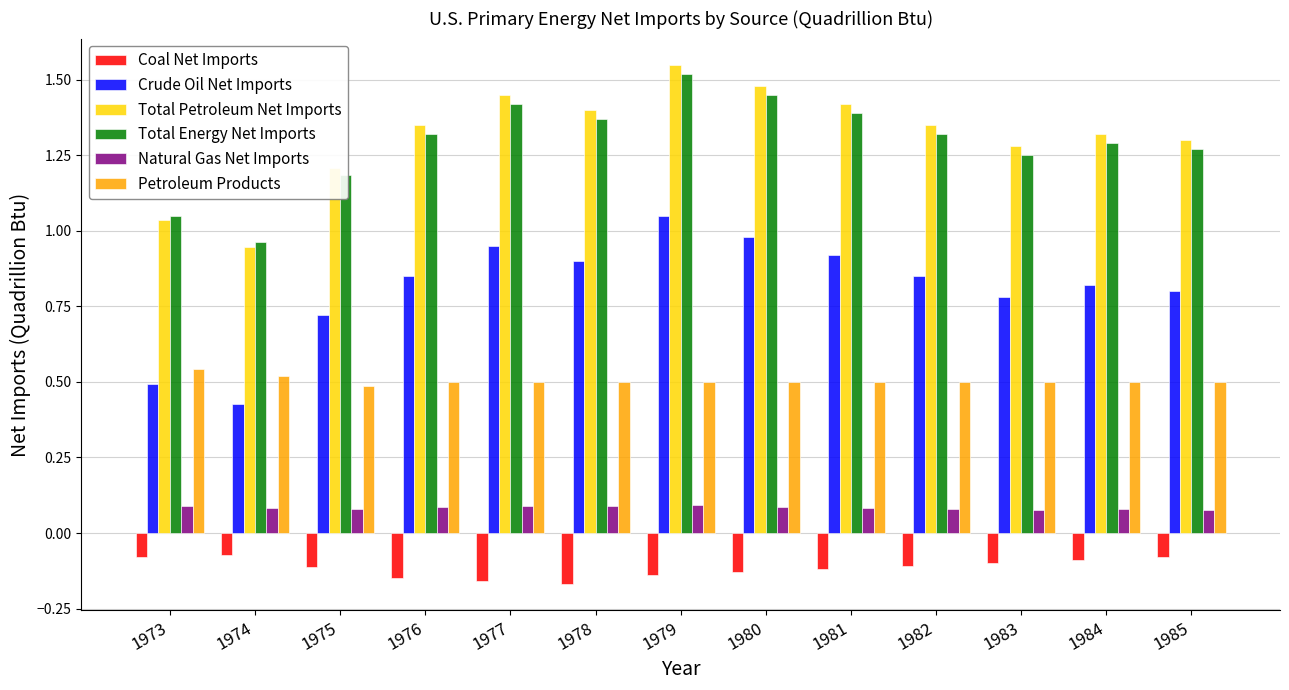

List the series in order of their peak value, highest first.

Total Petroleum Net Imports, Total Energy Net Imports, Crude Oil Net Imports, Petroleum Products, Natural Gas Net Imports, Coal Net Imports